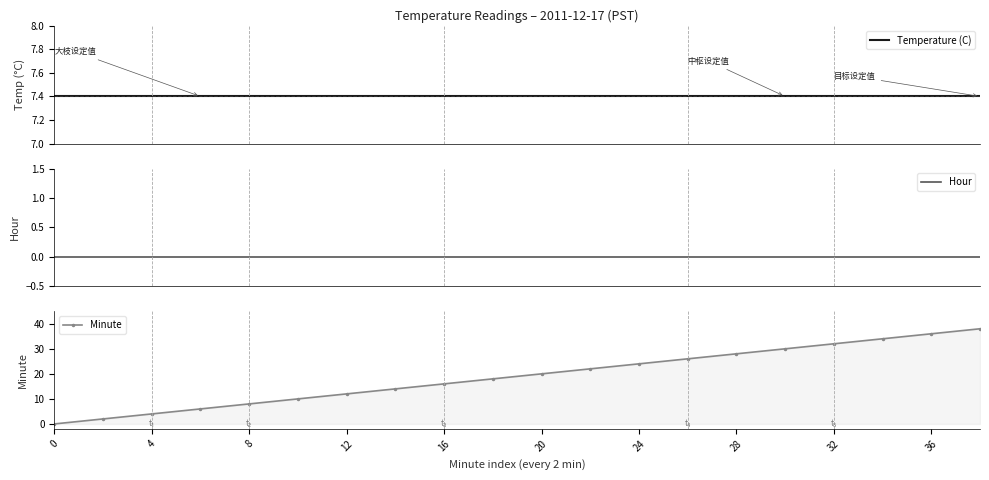

List the series in order of their peak value, highest first.

Minute, Temperature (C), Hour